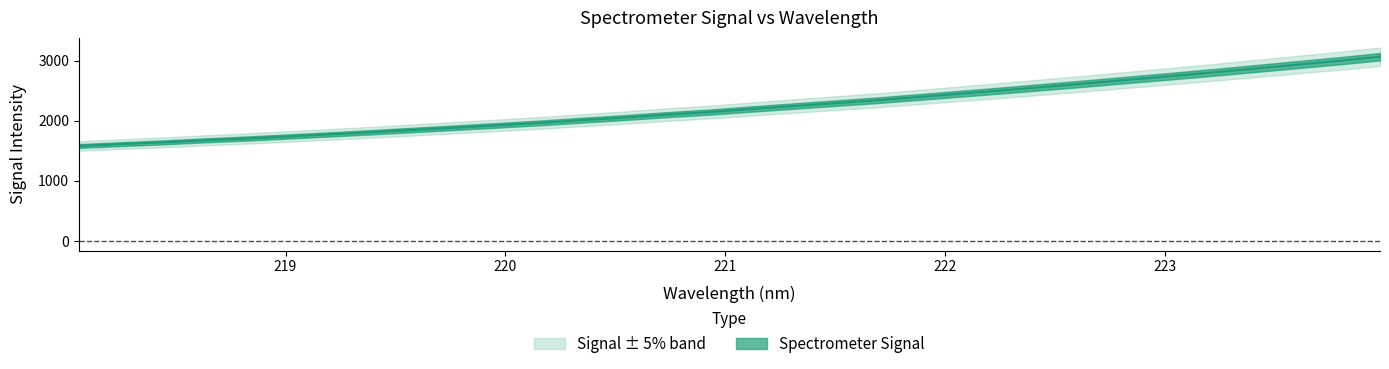

What is the average value?

2222.7